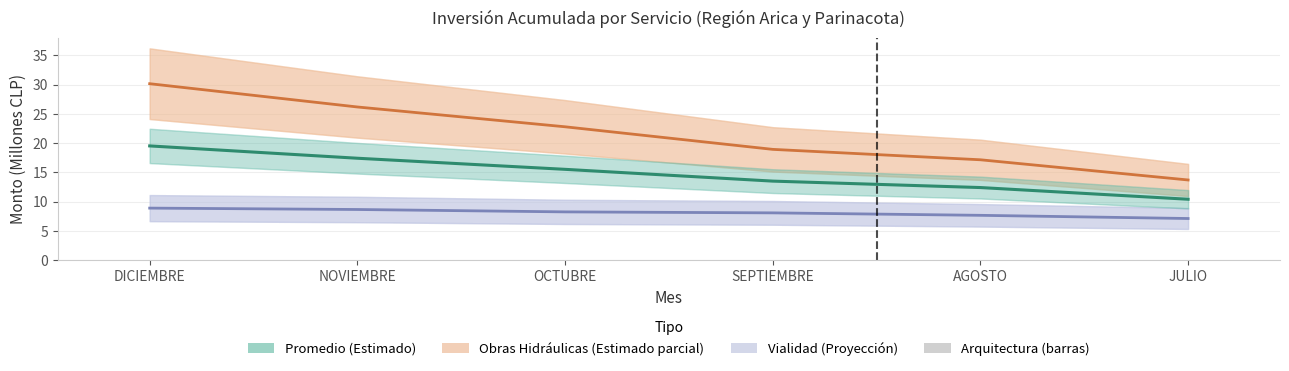

How many series are shown in this chart?

4